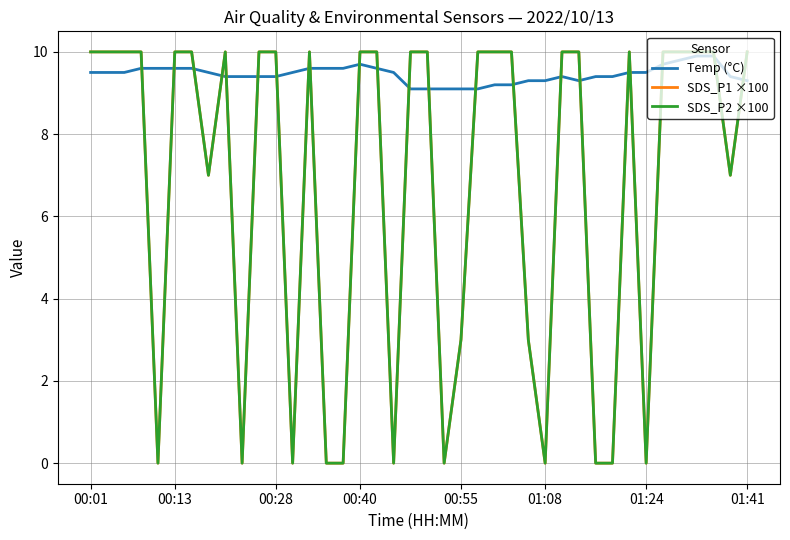

Rank the series by their maximum value, from highest to lowest.

SDS_P1 ×100, SDS_P2 ×100, Temp (°C)